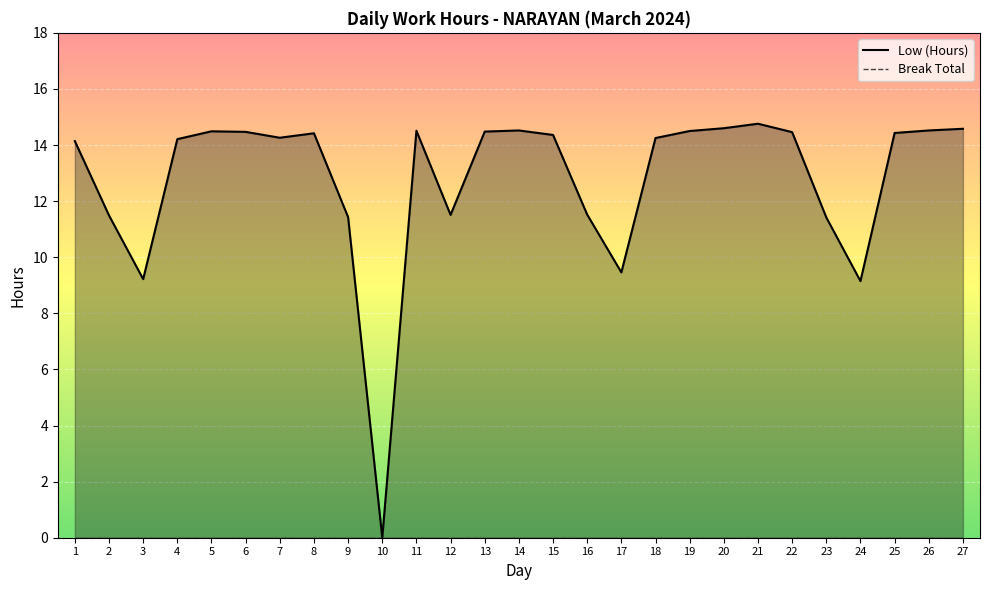

Rank the categories by value from highest to lowest.

21, 20, 27, 14, 26, 11, 19, 5, 13, 6, 22, 25, 8, 15, 7, 18, 4, 1, 16, 12, 2, 9, 23, 17, 3, 24, 10